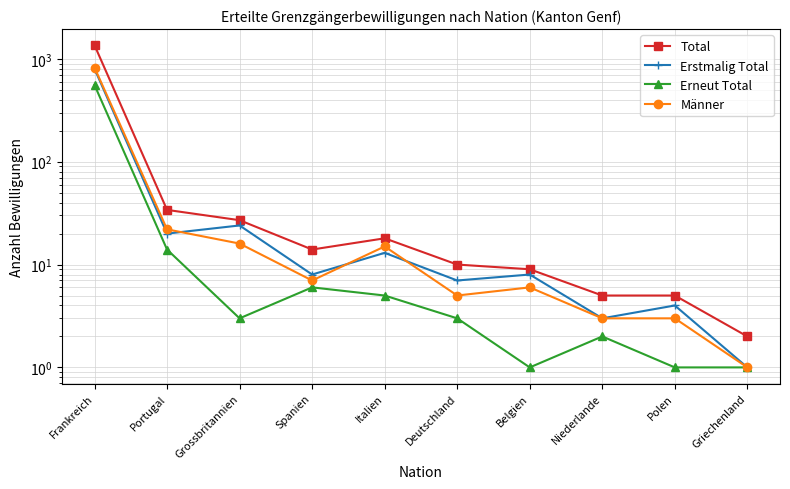

What is the smallest value displayed?

1